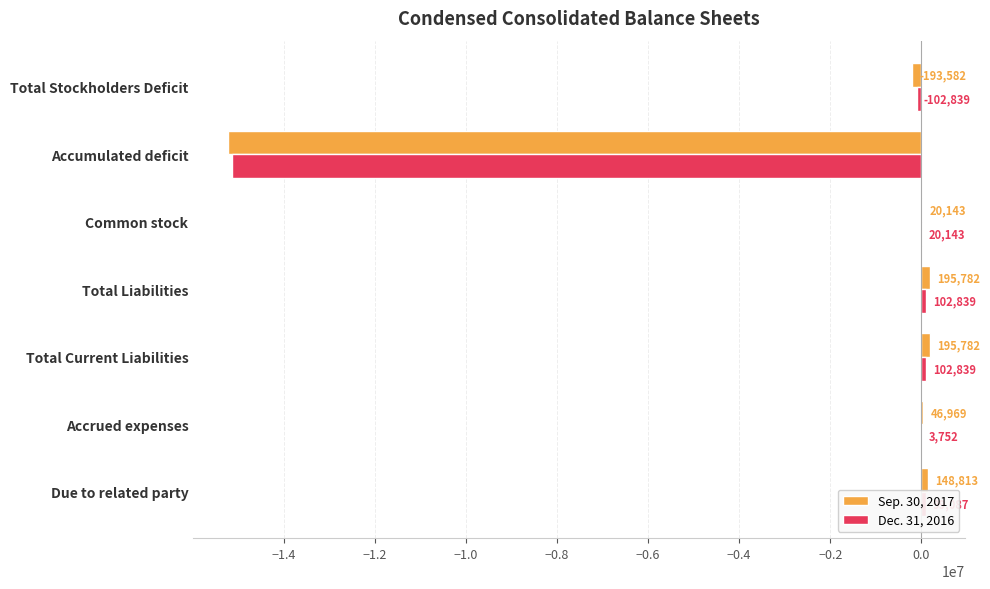

The Dec. 31, 2016 series shows 102839 at Total Liabilities. True or false?

True